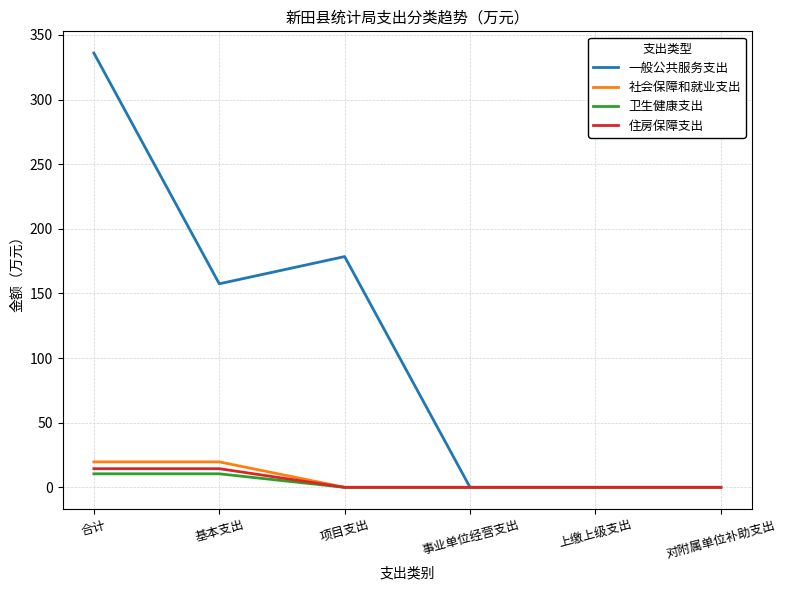

Which series has the widest spread of values?

一般公共服务支出